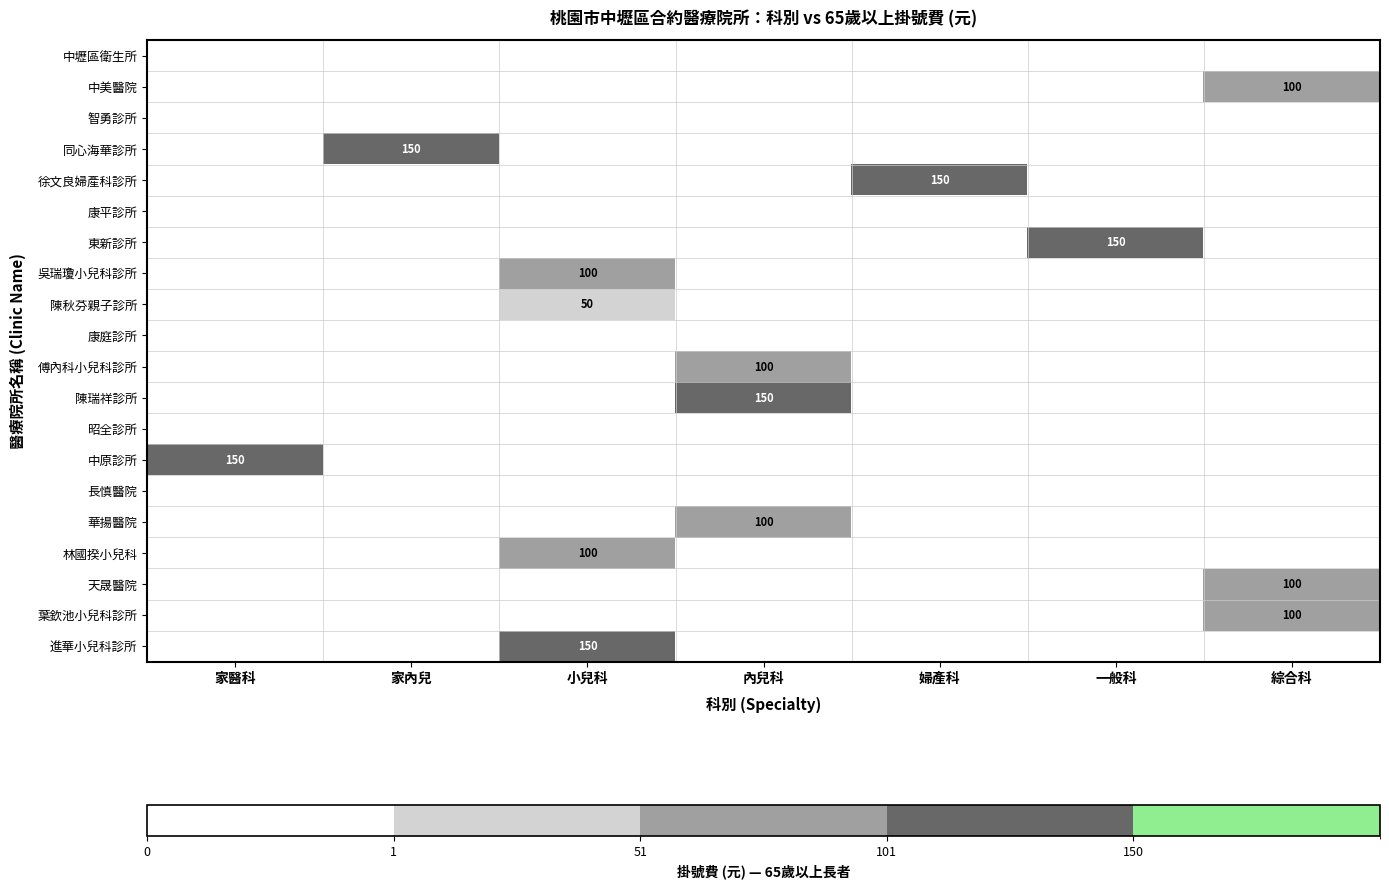

Is it true that 陳瑞祥診所 equals 38 at 內兒科?

False